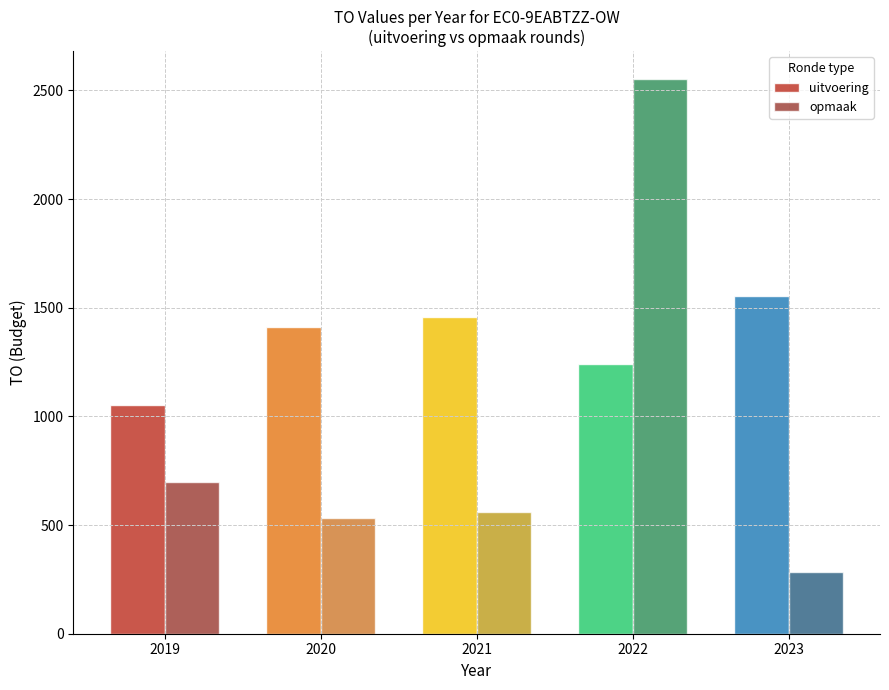

What is the difference between the highest and lowest values at 2021?

900